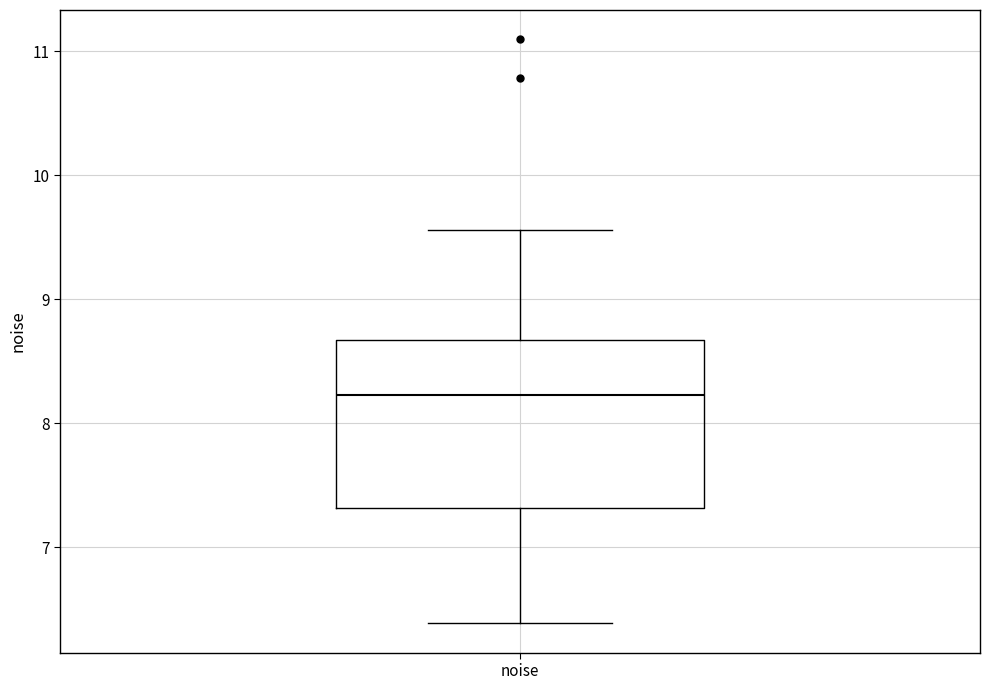

Where is the lower edge of the box for noise on the y-axis? The values are not printed on the chart, so give them approximately, as read against the axis.

7.3